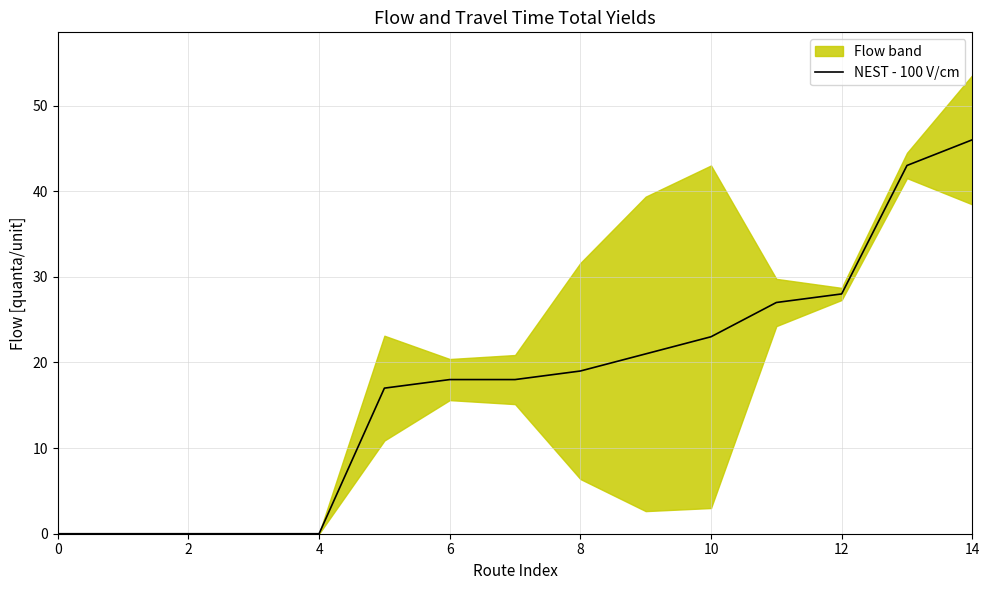

Which label corresponds to the largest value in the chart?

14